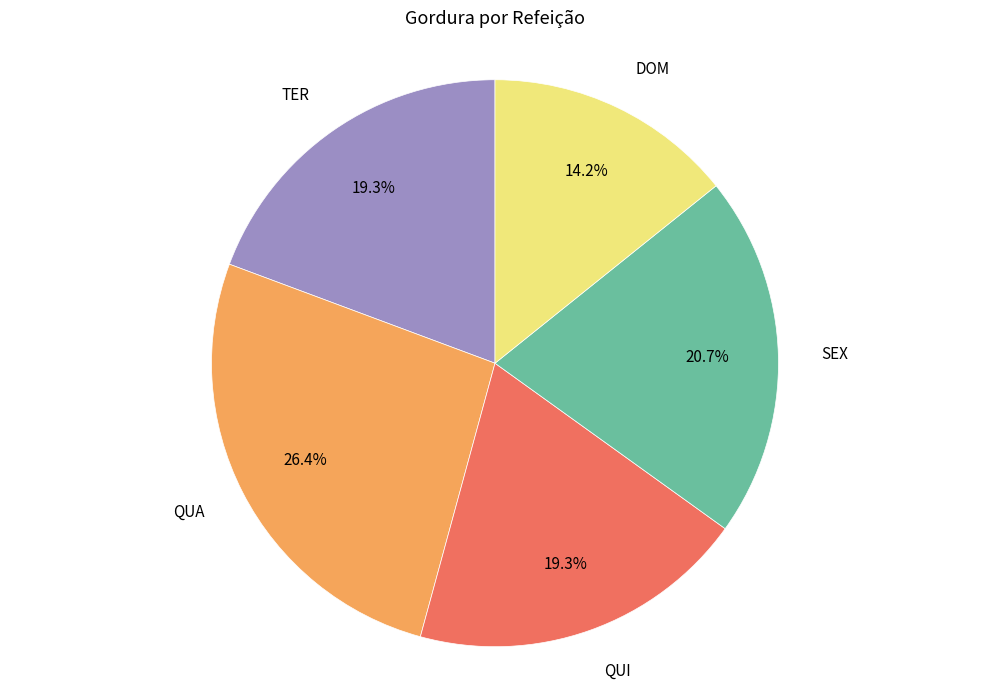

Combined, do SEX and QUA account for over 50%?

No